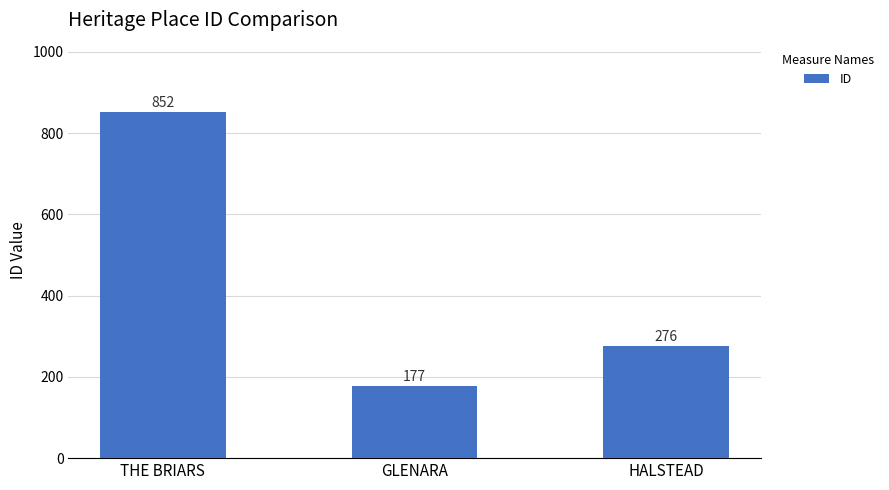

What is the ratio of the value at THE BRIARS to the value at GLENARA?

4.8